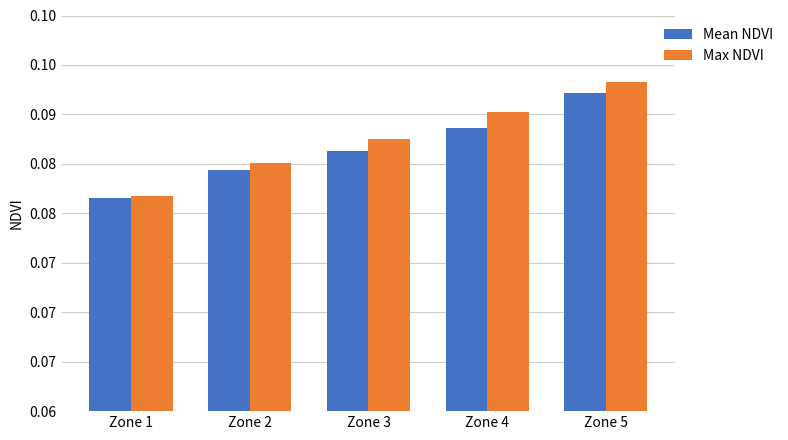

Reading right to left, extract all data points from this chart.

Mean NDVI: 0.1	0.1	0.1	0.1	0.1
Max NDVI: 0.1	0.1	0.1	0.1	0.1